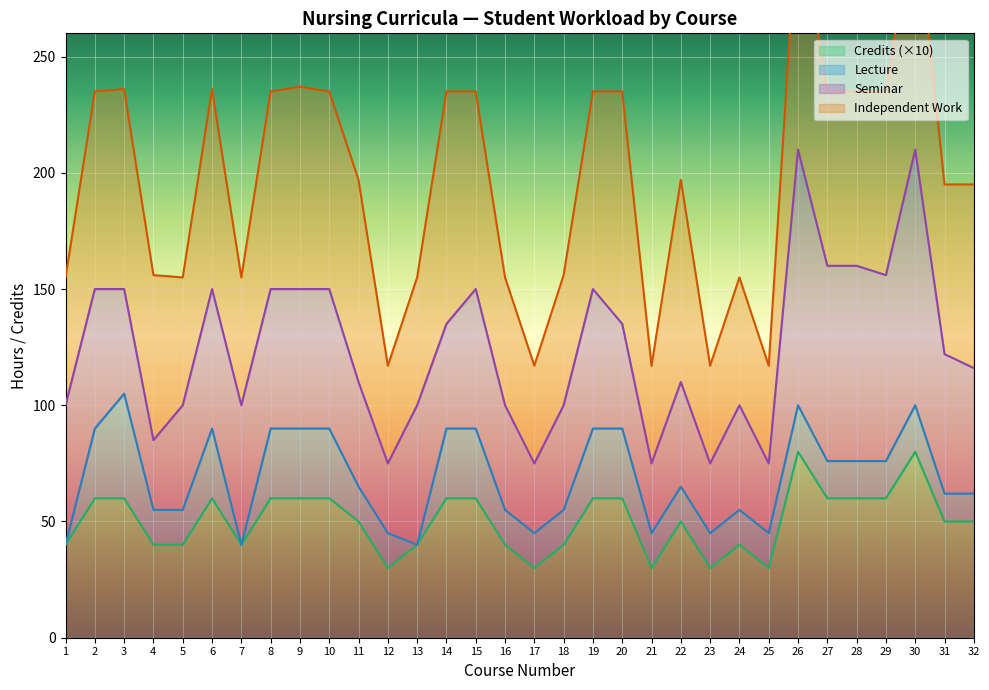

What is the difference between the Total Hours values at 29 and 6?

1